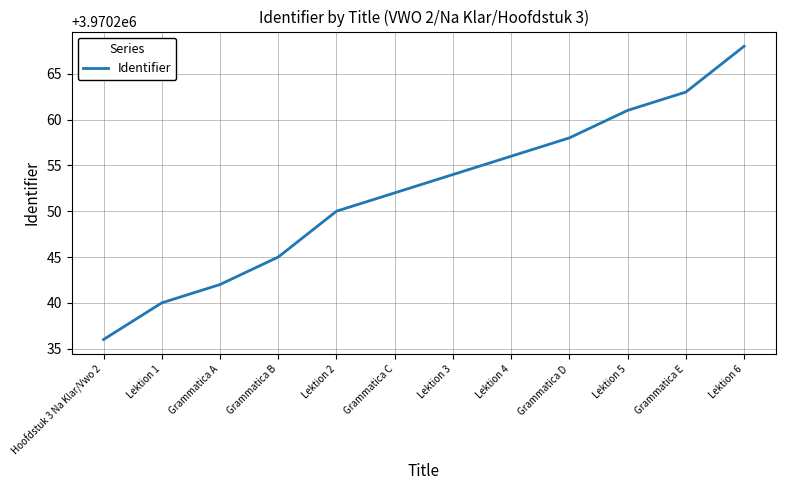

Which label corresponds to the largest value in the chart?

Lektion 6